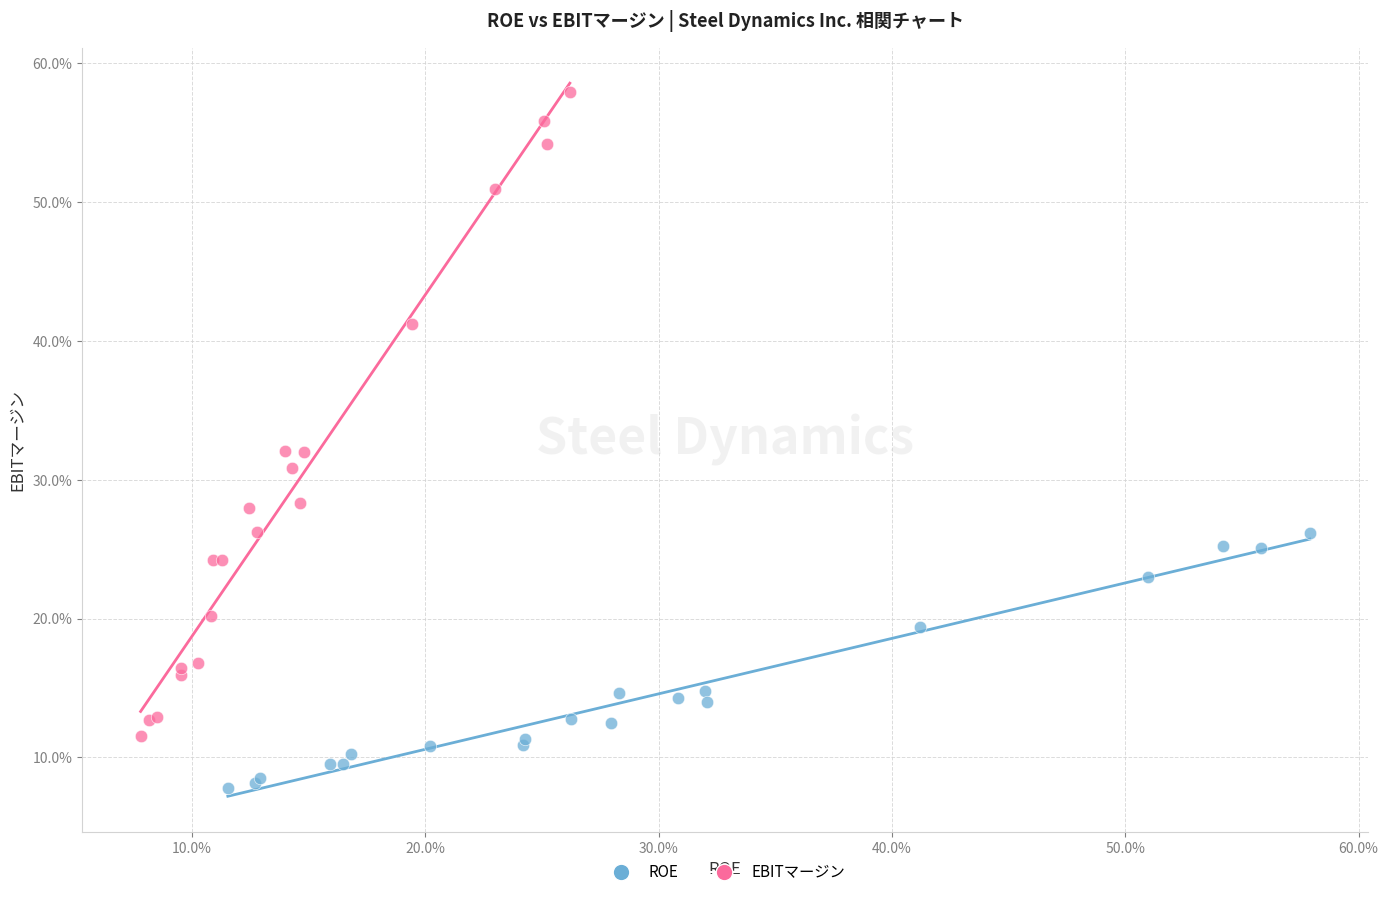

What are all the series names shown in the legend?

ROE, EBITマージン